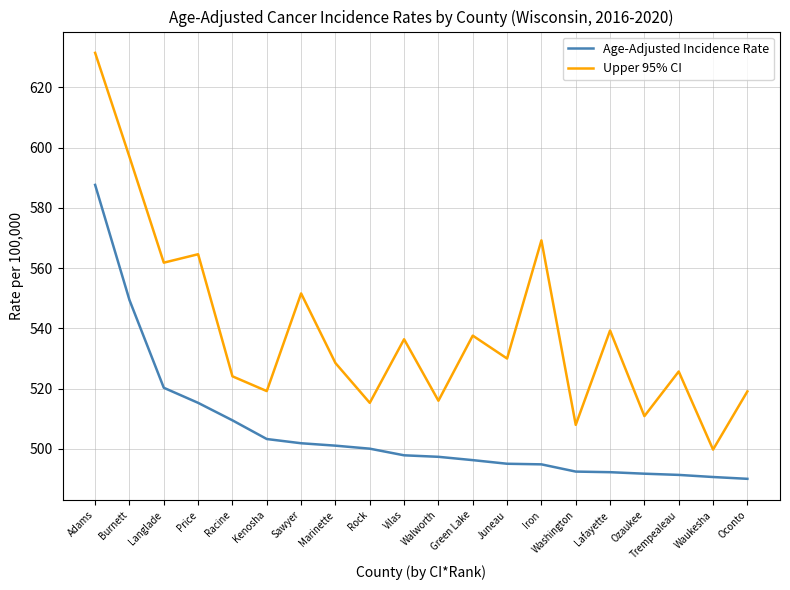

At Oconto, list the series in order from largest to smallest.

Upper 95% CI, Age-Adjusted Incidence Rate